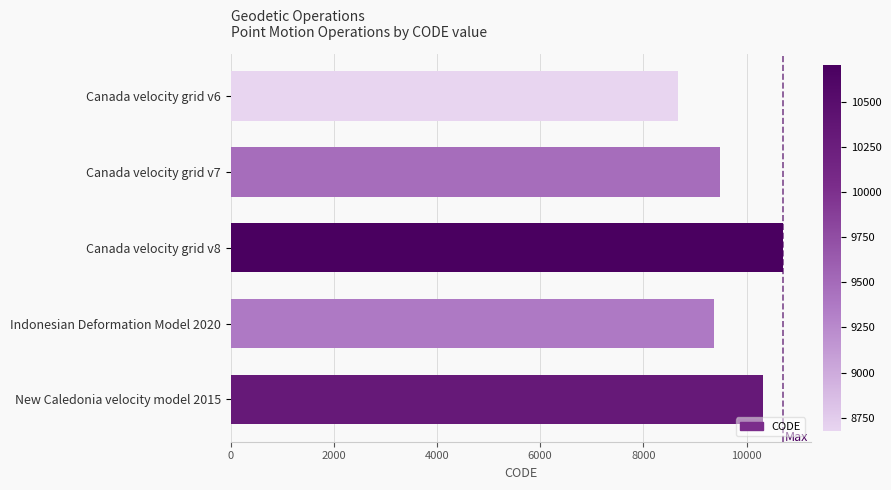

Is it true that the value at Canada velocity grid v6 is 13791?

False